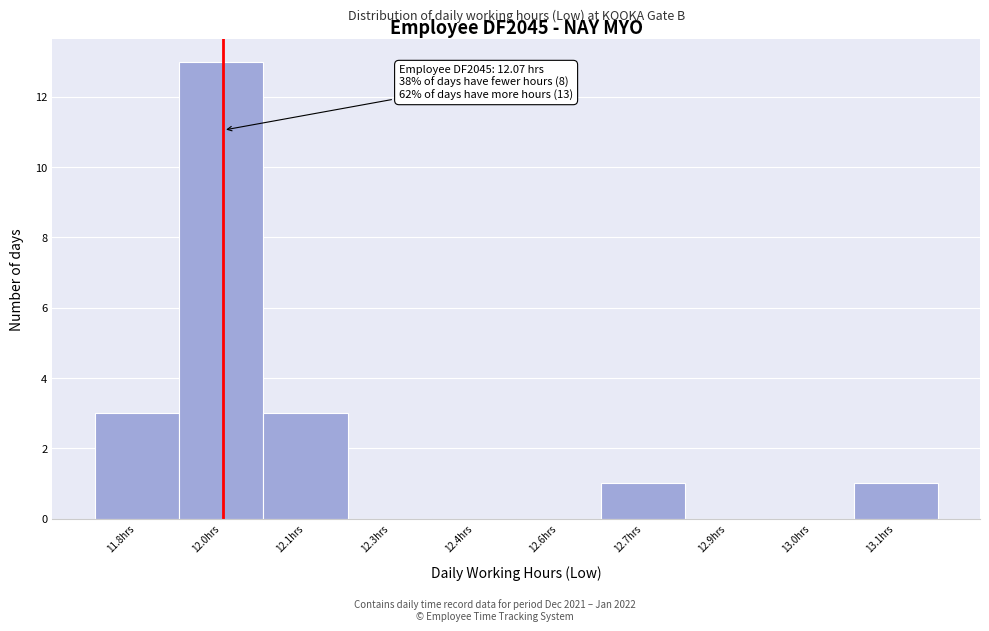

Reading left to right, extract all data points from this chart.

11.8hrs=3	12.0hrs=13	12.1hrs=3	12.3hrs=0	12.4hrs=0	12.6hrs=0	12.7hrs=1	12.9hrs=0	13.0hrs=0	13.1hrs=1